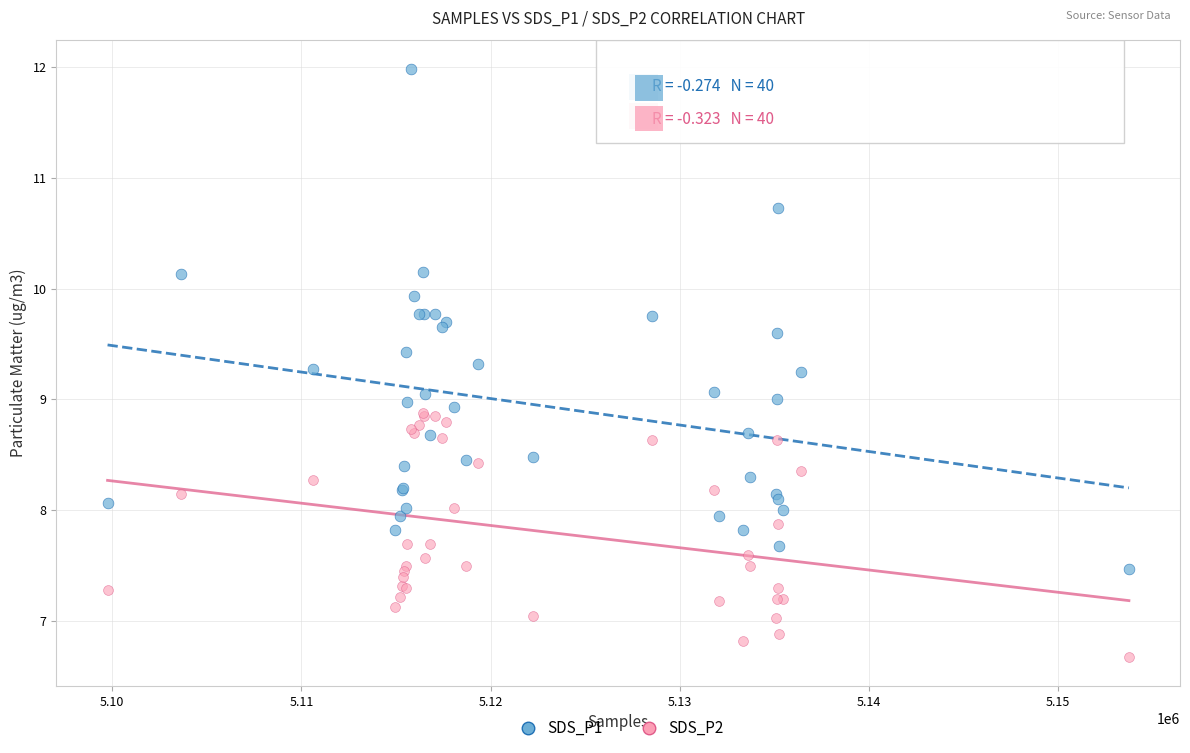

What is the X range (max minus min) for the scatter plot?

53994.0